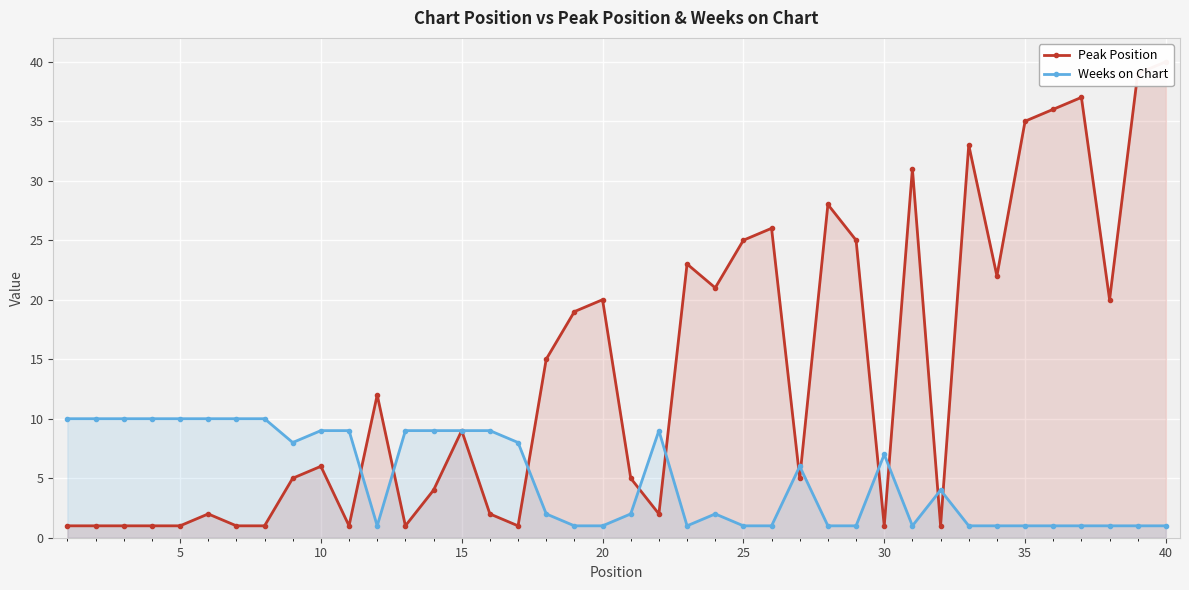

True or false: Weeks on Chart has more than 1 interior local peaks.

True